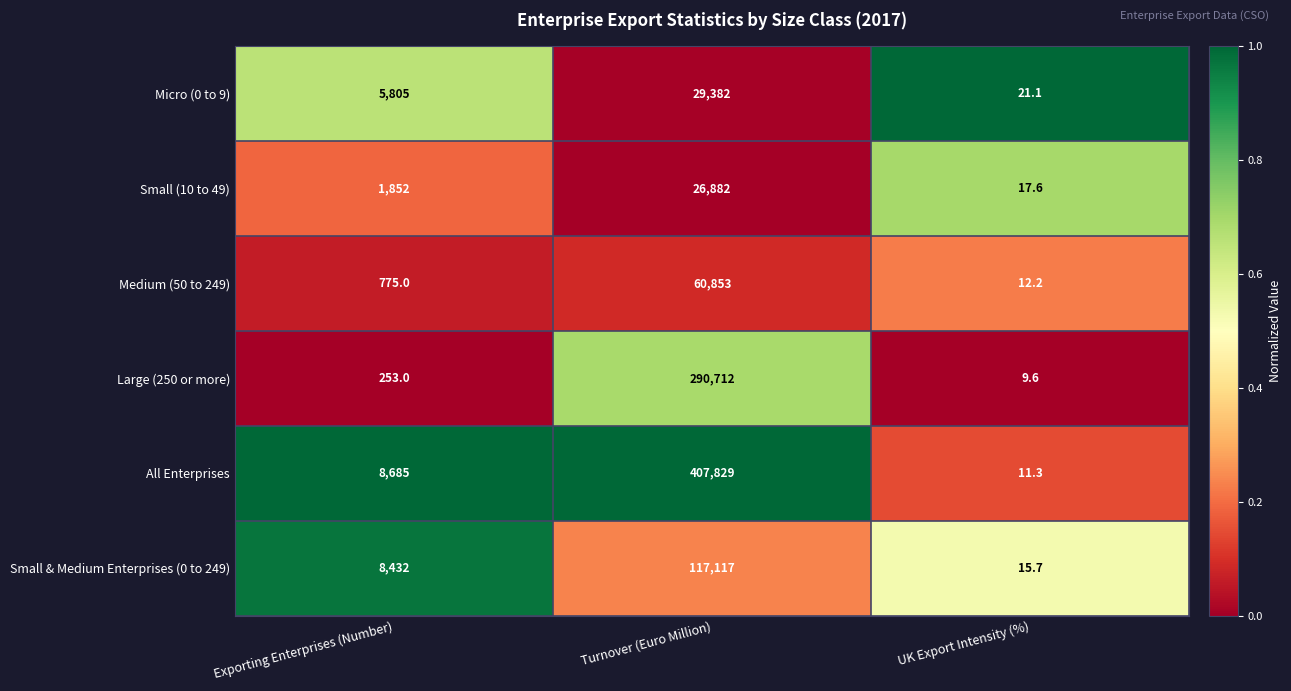

What is the total value across all series at Turnover (Euro Million)?

932775.0